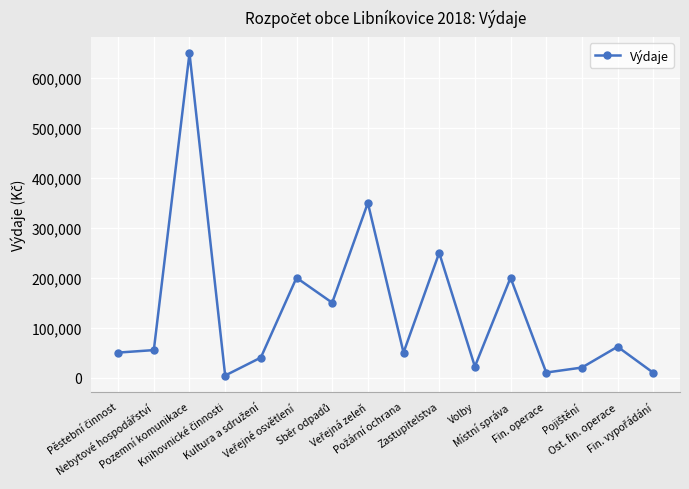

How many points are higher than both their immediate neighbors (excluding endpoints)?

6